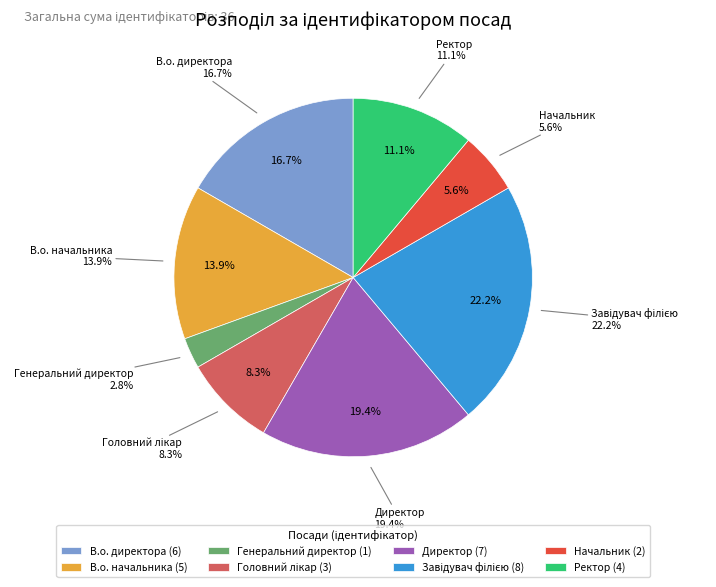

What is the total percentage of Директор and Головний лікар?

27.8%